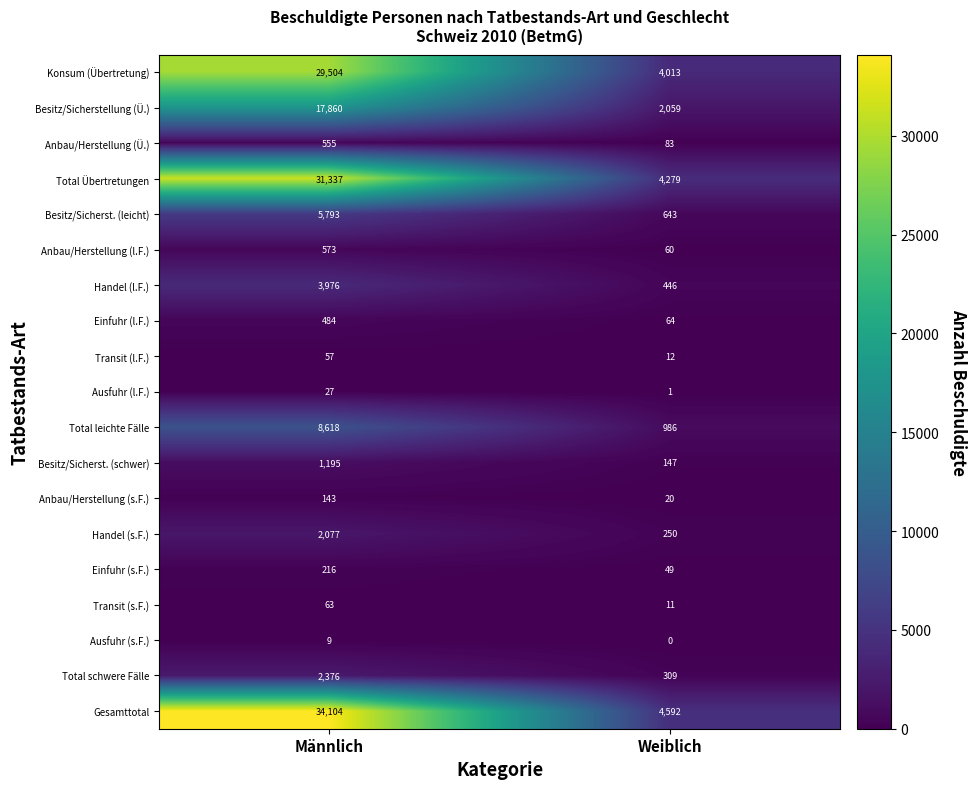

What is the difference between the maximum and minimum values in the Total Übertretungen series?

27058